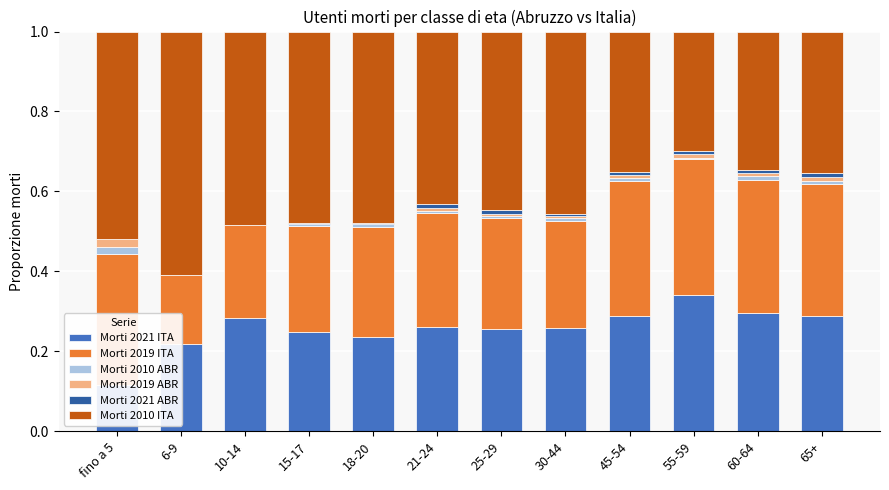

Reading left to right, list all the values displayed in this chart.

Morti 2021 ITA: 0.1	0.2	0.3	0.2	0.2	0.3	0.3	0.3	0.3	0.3	0.3	0.3
Morti 2019 ITA: 0.3	0.2	0.2	0.3	0.3	0.3	0.3	0.3	0.3	0.3	0.3	0.3
Morti 2010 ABR: 0.0	0.0	0.0	0.0	0.0	0.0	0.0	0.0	0.0	0.0	0.0	0.0
Morti 2019 ABR: 0.0	0.0	0.0	0.0	0.0	0.0	0.0	0.0	0.0	0.0	0.0	0.0
Morti 2021 ABR: 0.0	0.0	0.0	0.0	0.0	0.0	0.0	0.0	0.0	0.0	0.0	0.0
Morti 2010 ITA: 0.5	0.6	0.5	0.5	0.5	0.4	0.4	0.5	0.4	0.3	0.3	0.4